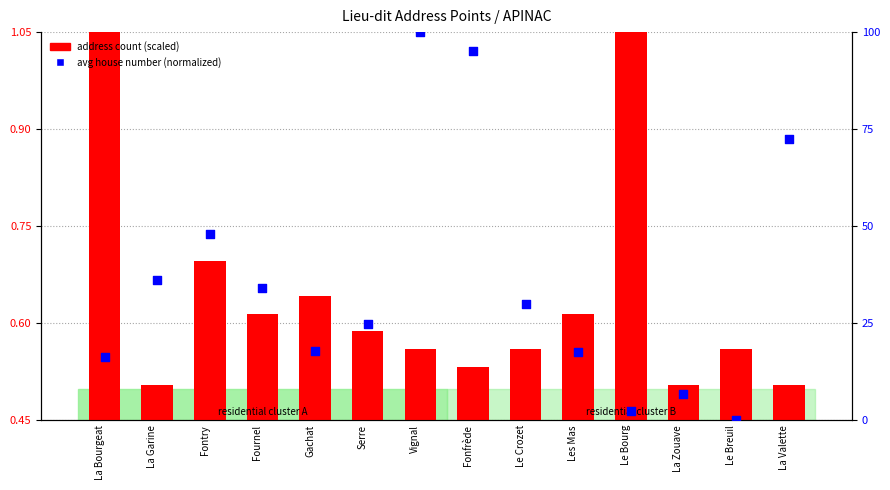

Which series reaches the maximum Y coordinate?

avg house number (normalized)